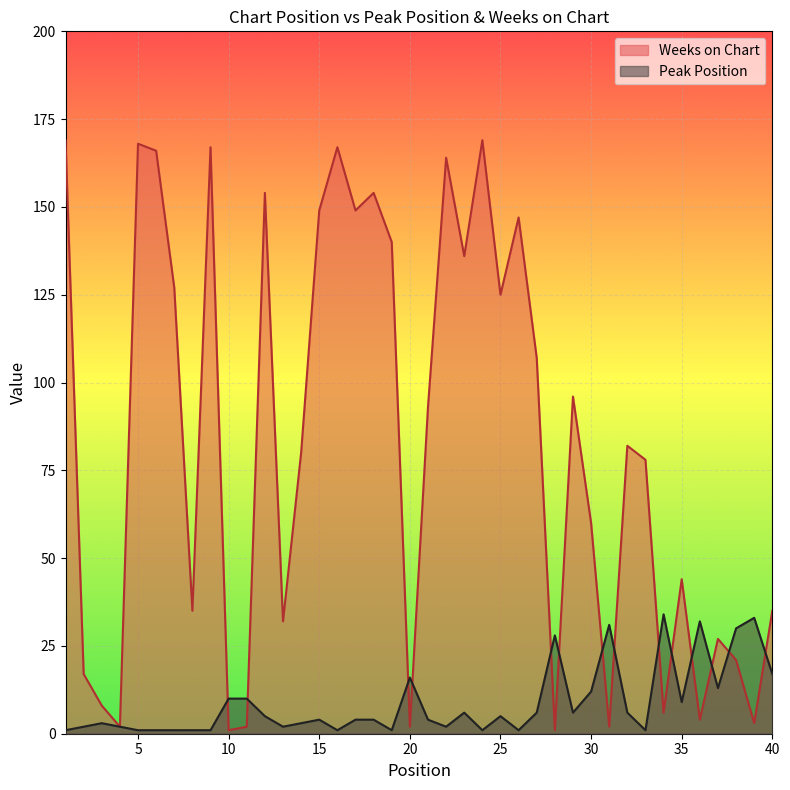

Which series has the largest range (max minus min)?

Weeks on Chart